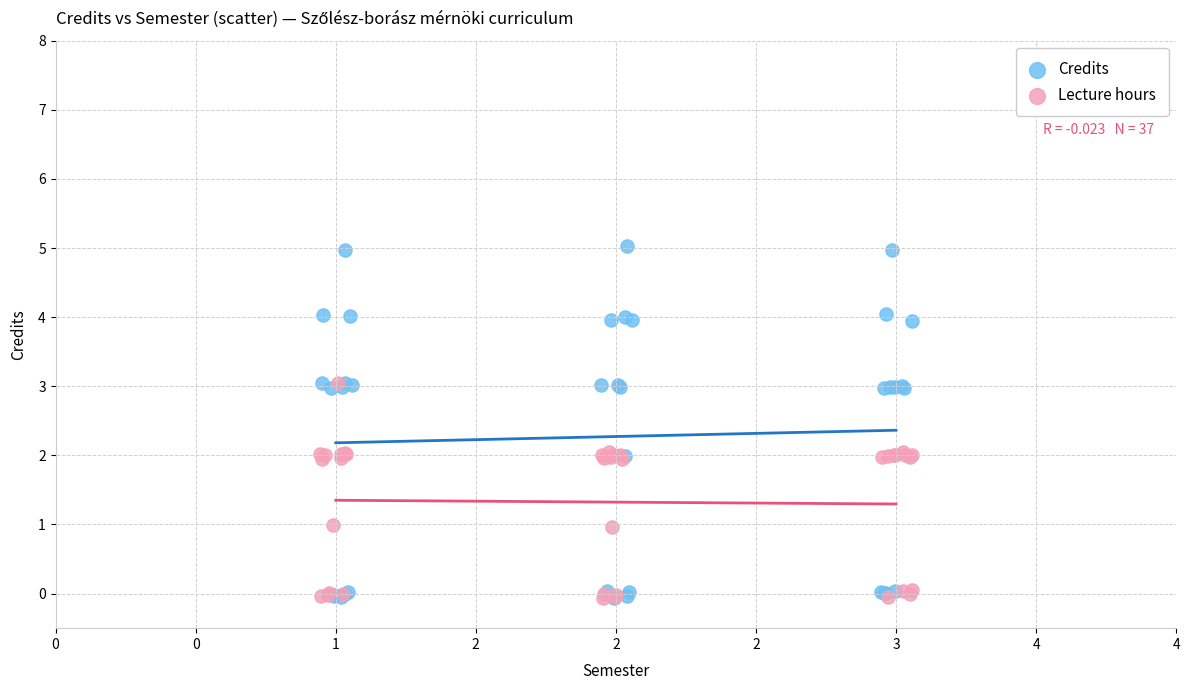

Which series has the widest spread of Y values?

Credits